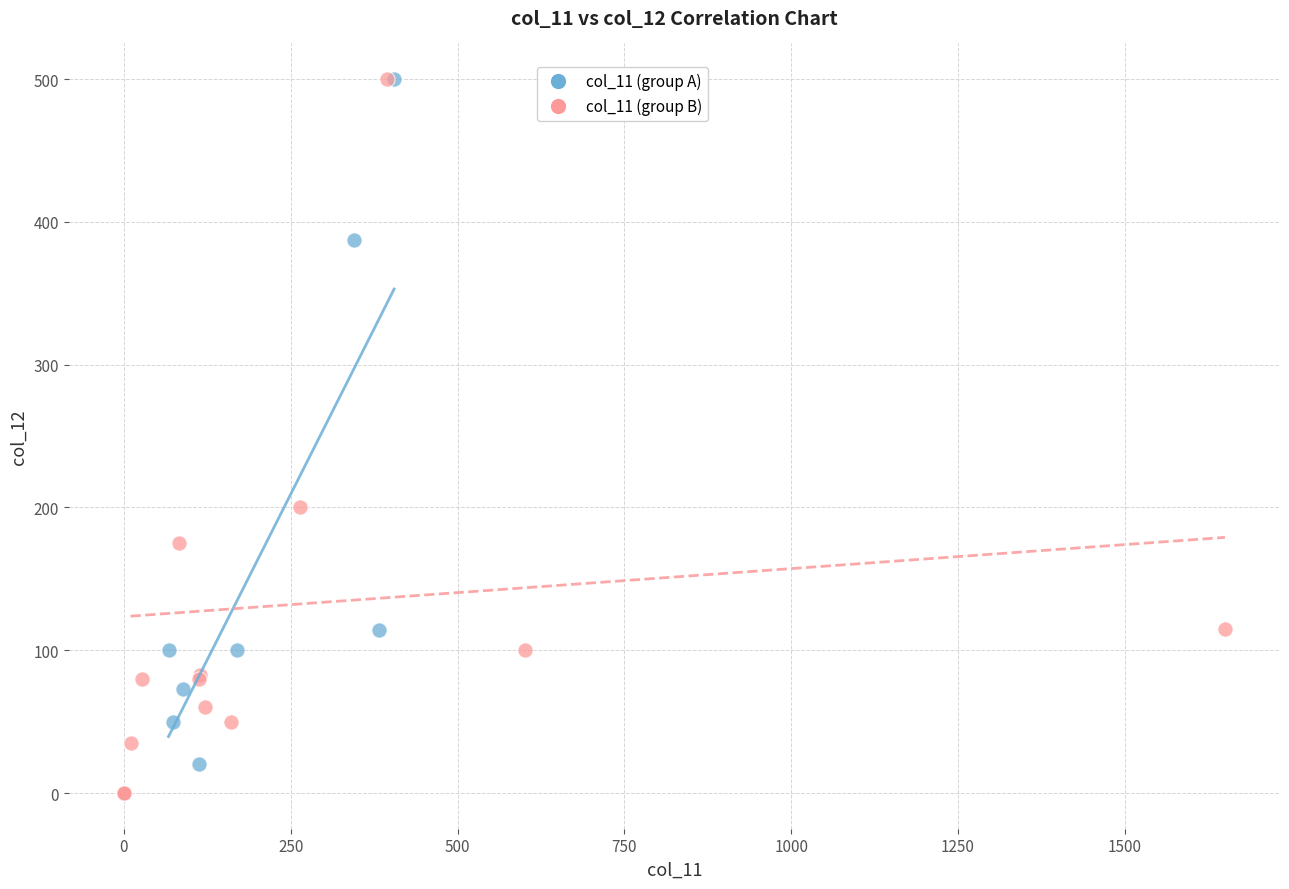

What are all the series names shown in the legend?

col_11 (group A), col_11 (group B)